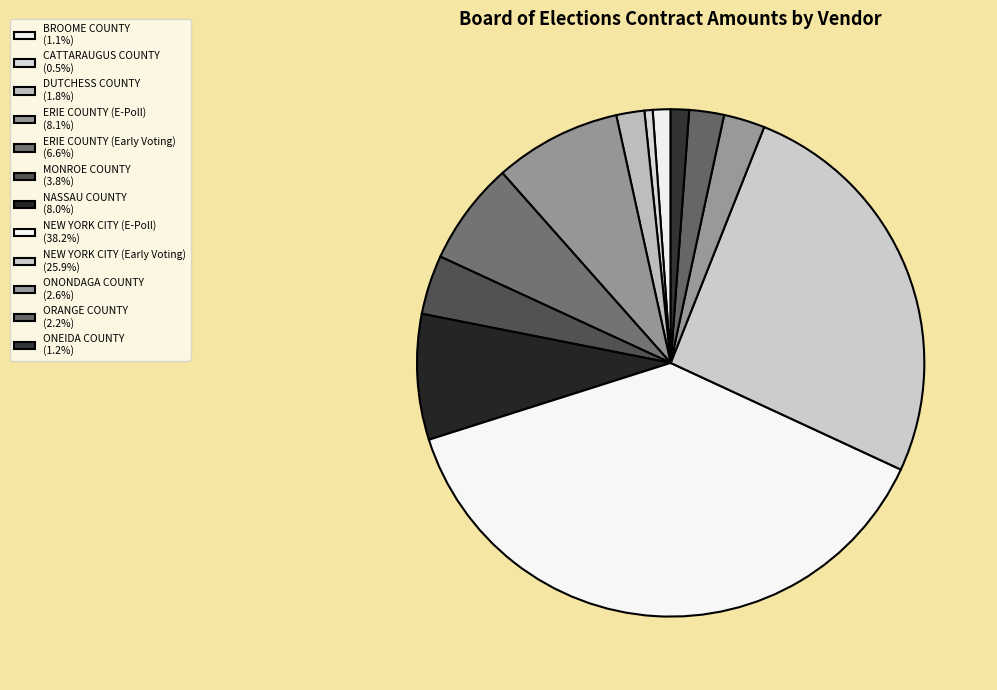

How many segments does this pie chart have?

12